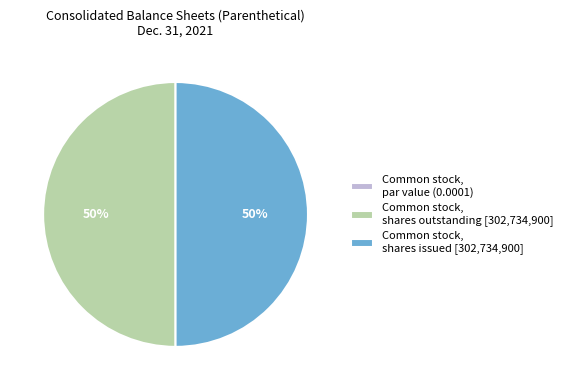

To the nearest percent, what portion does Common stock, shares issued [302,734,900] represent?

50%